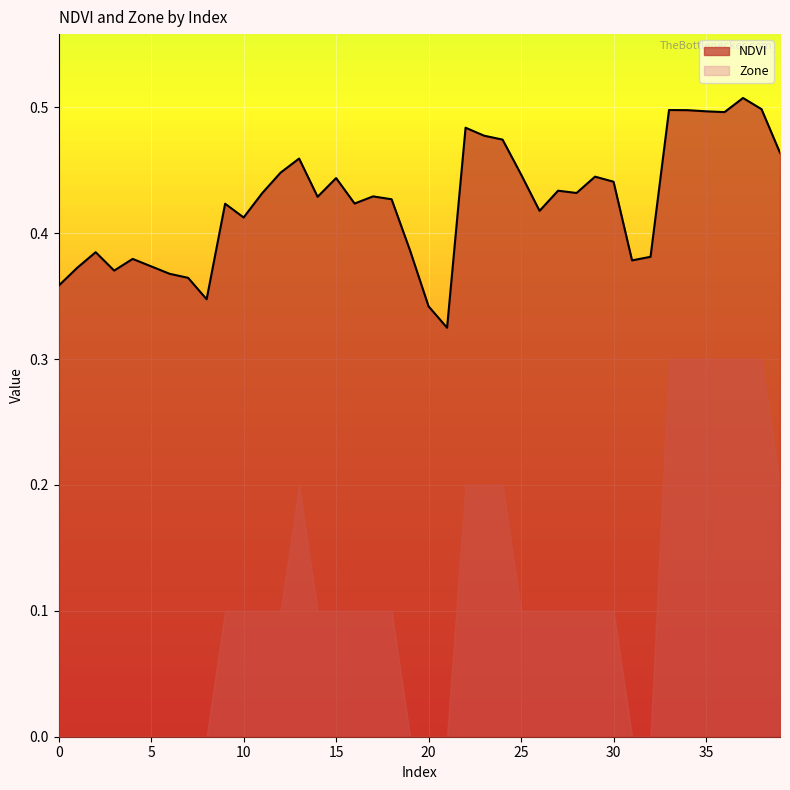

What value does the data have at 23?

0.5